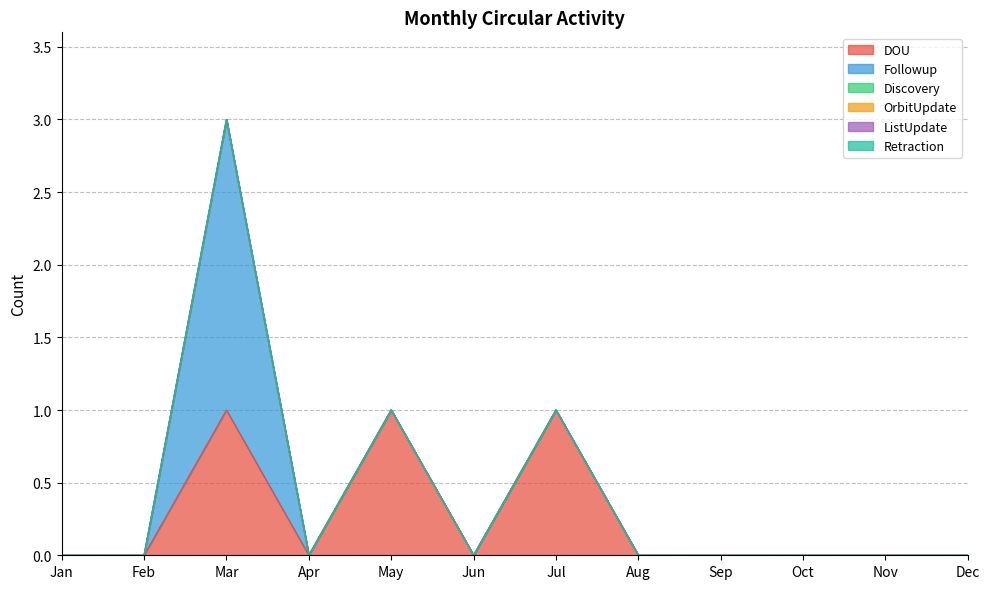

The value of DOU at Jan is 0. True or false?

True